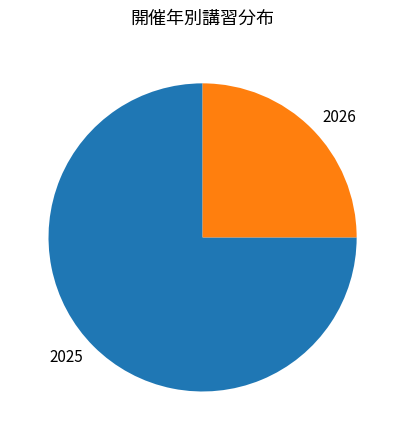

Rank the categories by value from lowest to highest.

2026, 2025